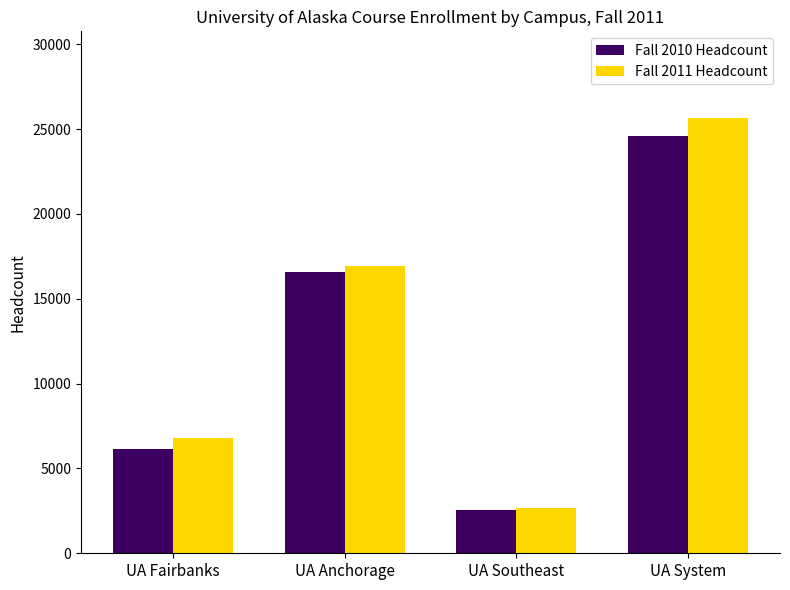

Which series changed the most between UA Southeast and UA System?

Fall 2011 Headcount